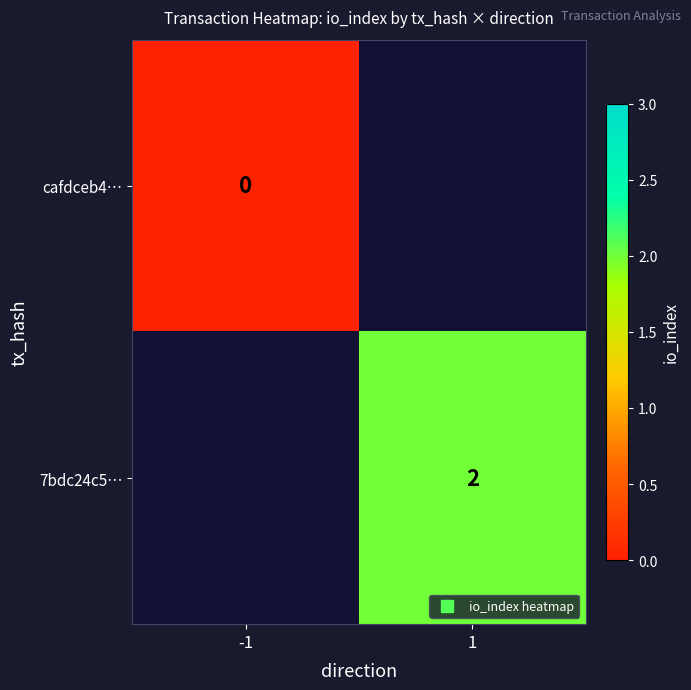

Is the value of 7bdc24c5… at 1 greater than the value of cafdceb4… at -1?

Yes